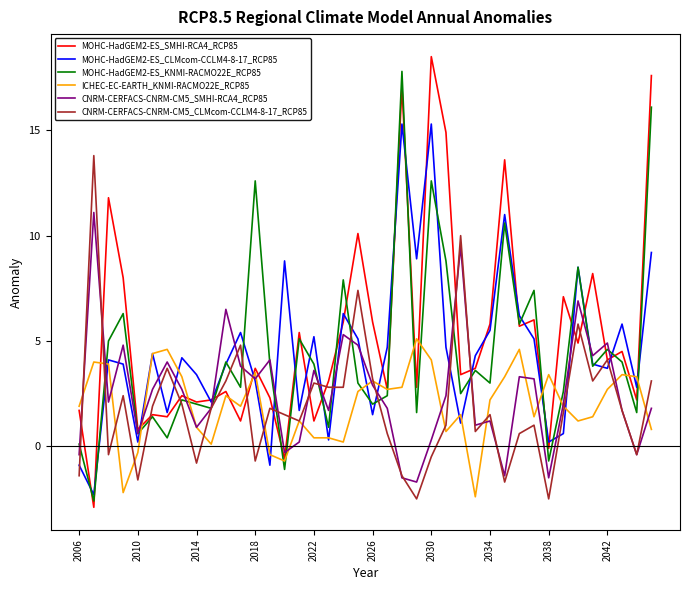

What is the greatest value displayed?

18.5